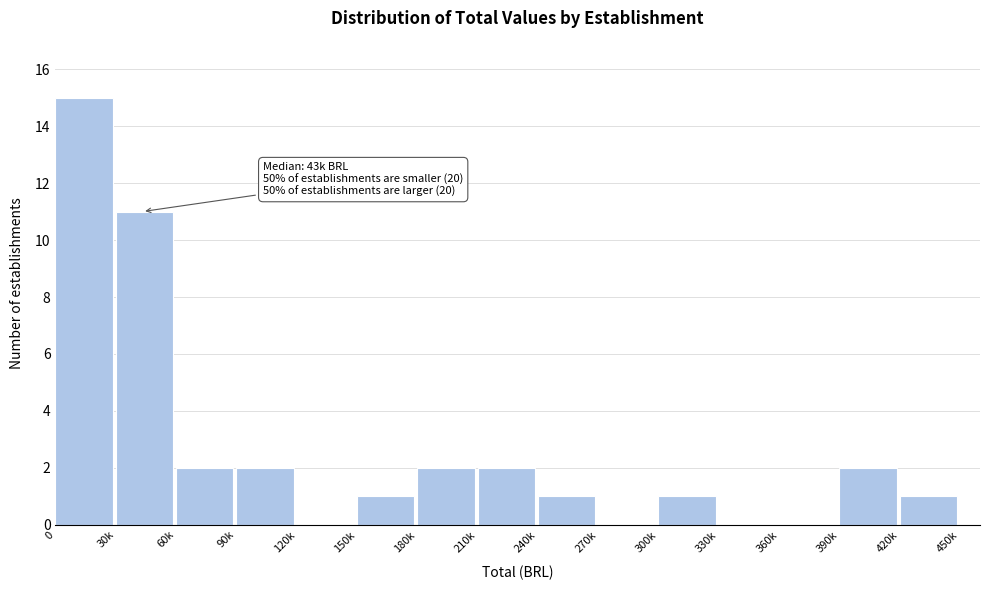

Reading right to left, transcribe all the data shown in this chart.

420k=1	390k=2	360k=0	330k=0	300k=1	270k=0	240k=1	210k=2	180k=2	150k=1	120k=0	90k=2	60k=2	30k=11	0=15